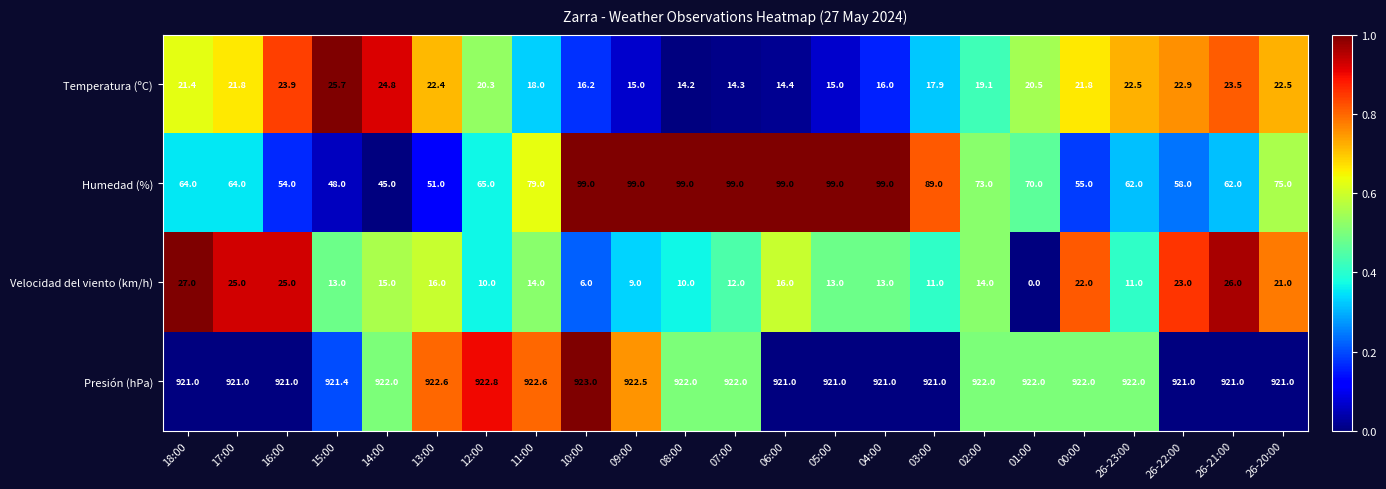

Which series has the largest total across all categories?

Presión (hPa)